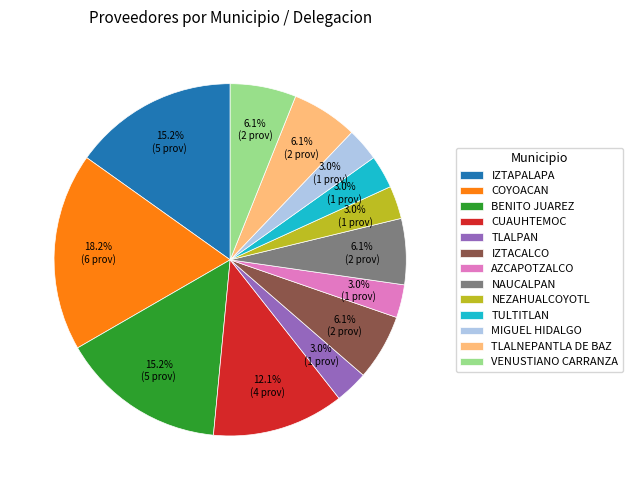

Between COYOACAN and NEZAHUALCOYOTL, which is larger?

COYOACAN